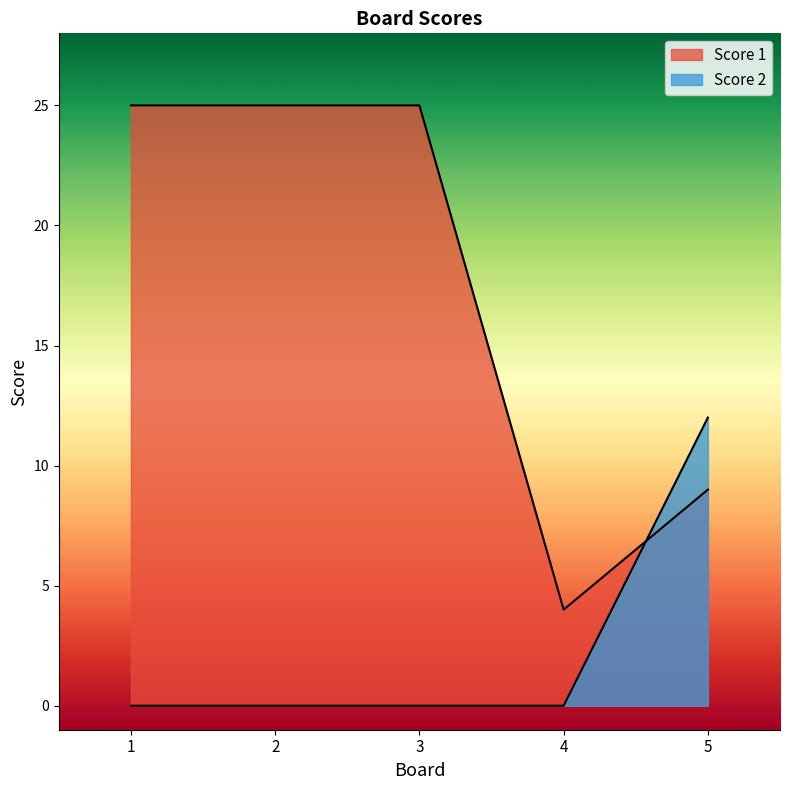

At which label does Score 1 reach its minimum?

4